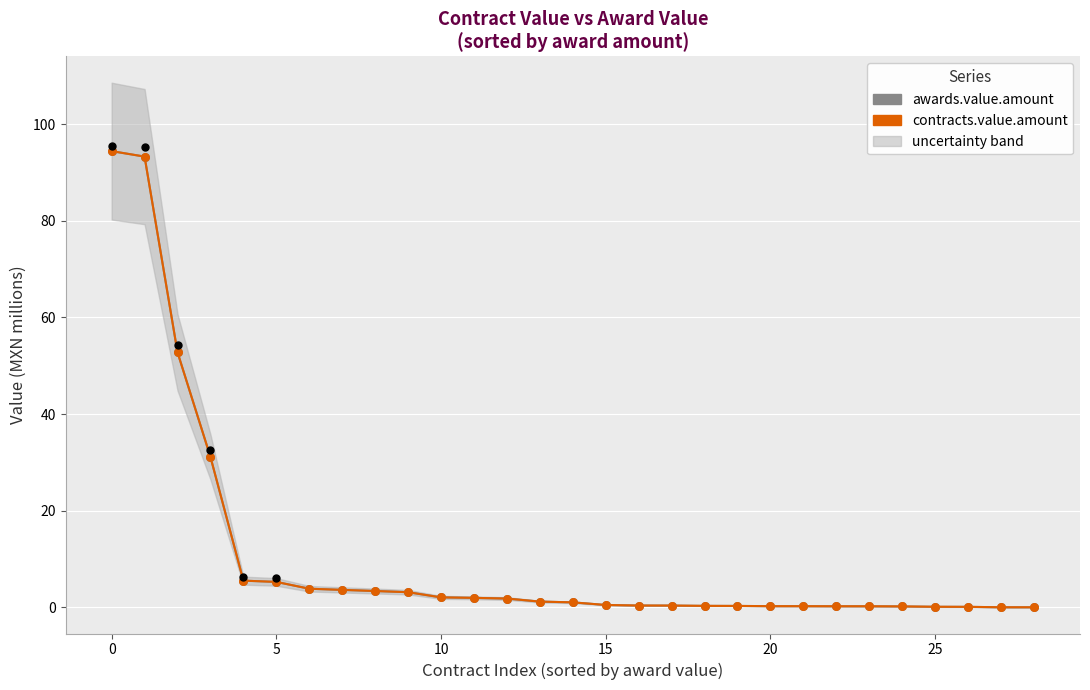

Which series reaches the maximum Y coordinate?

awards.value.amount